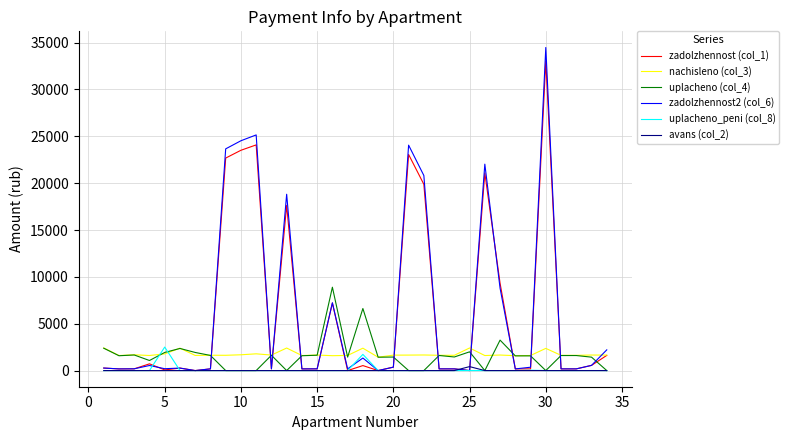

At how many categories does at least one series exceed 9650?

8